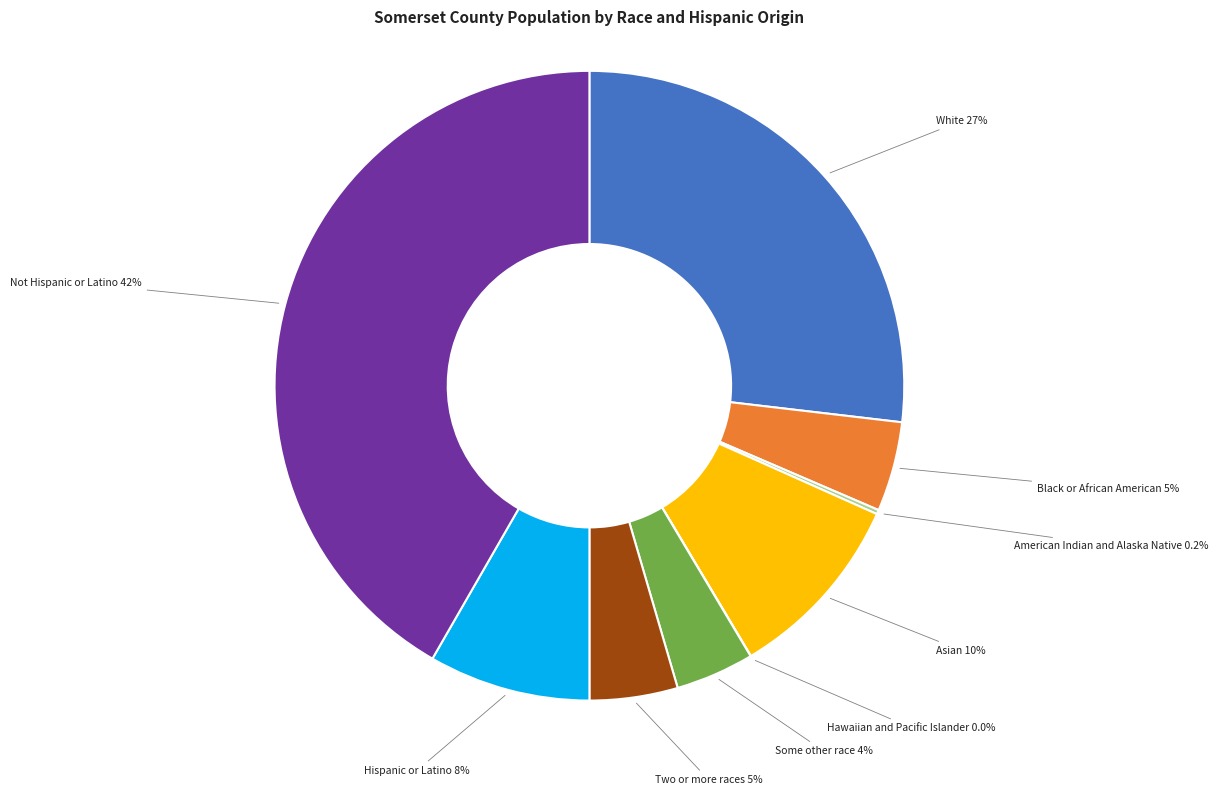

To the nearest percent, what is the difference between the largest and smallest slice percentages?

42%